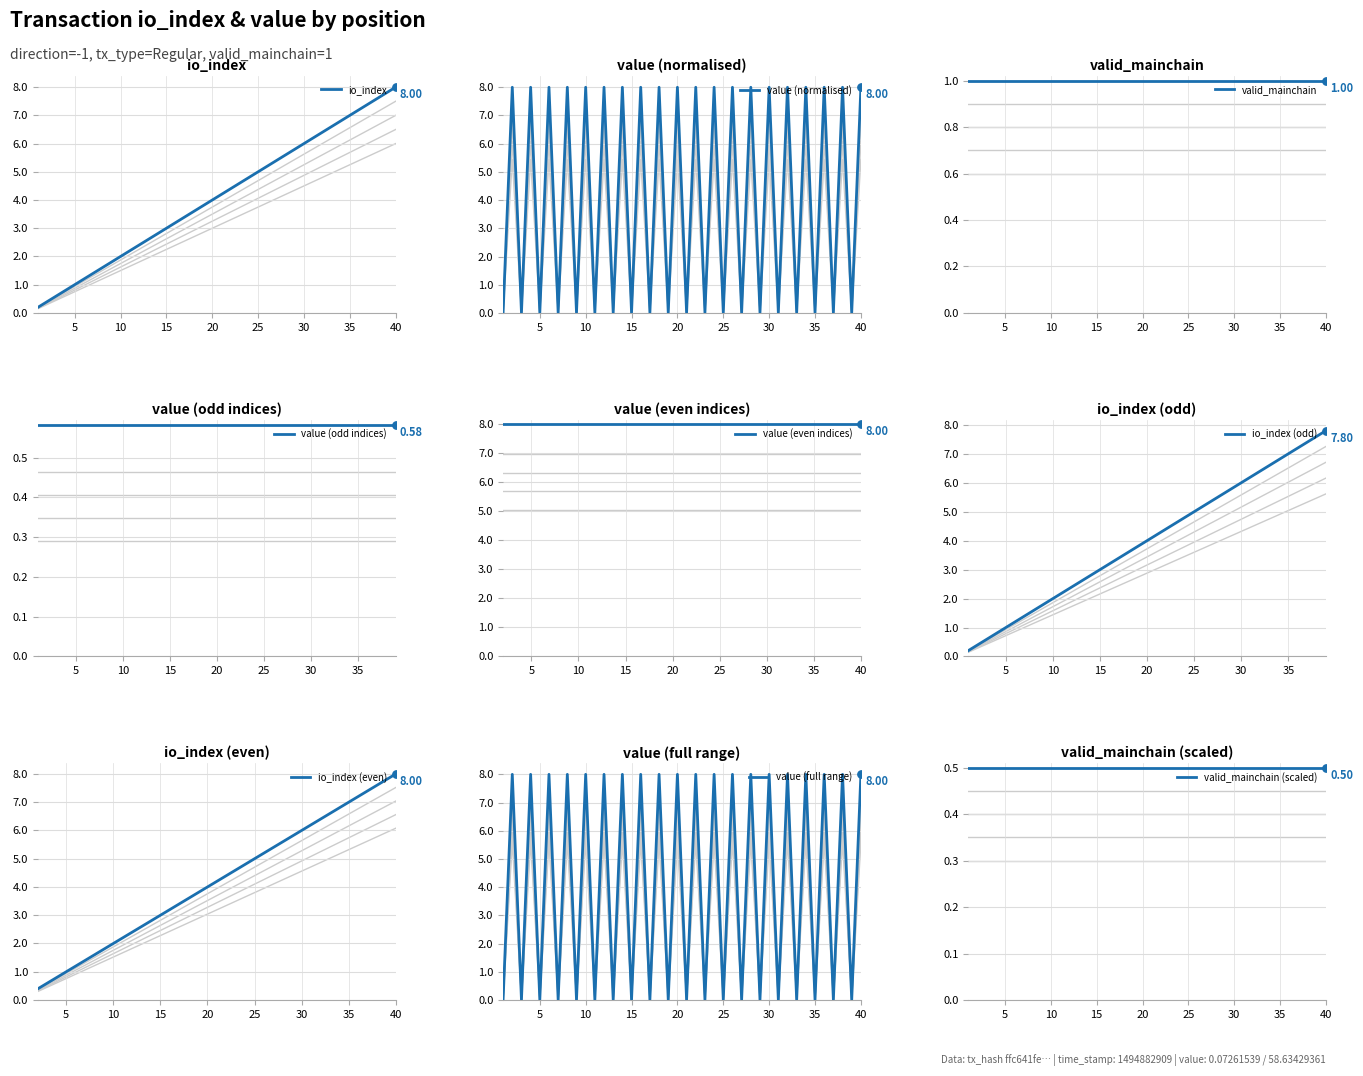

What is the total value across all series at 24?

10.3